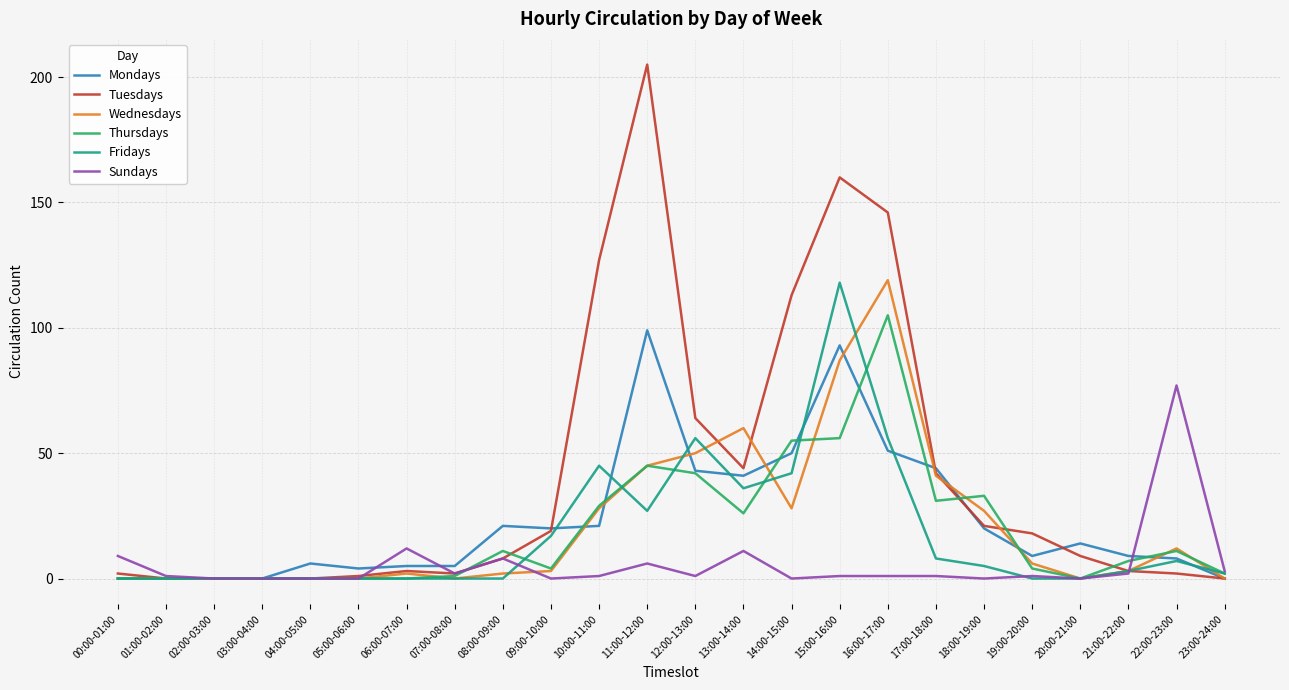

Does the chart have visible grid lines?

Yes